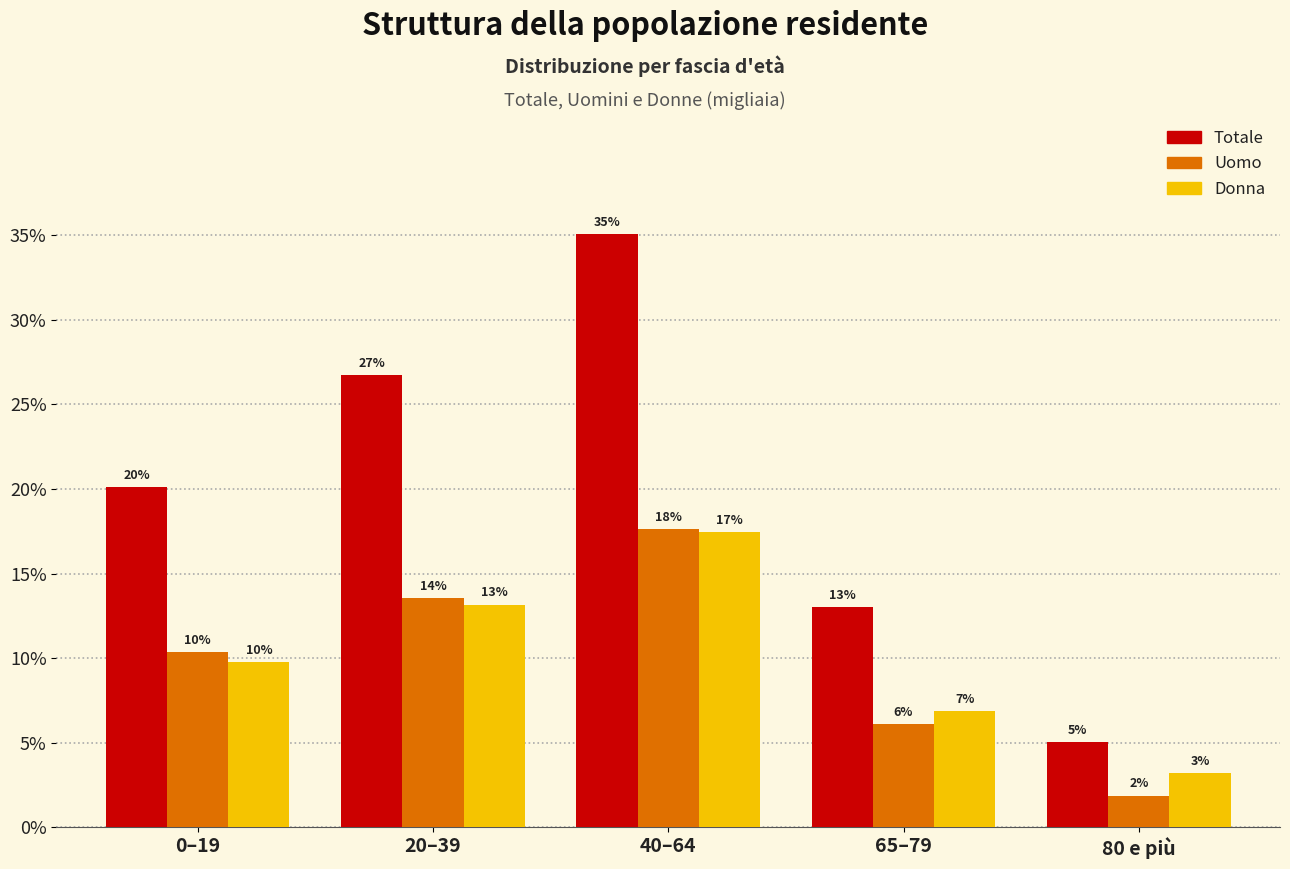

Are the bars horizontal?

No